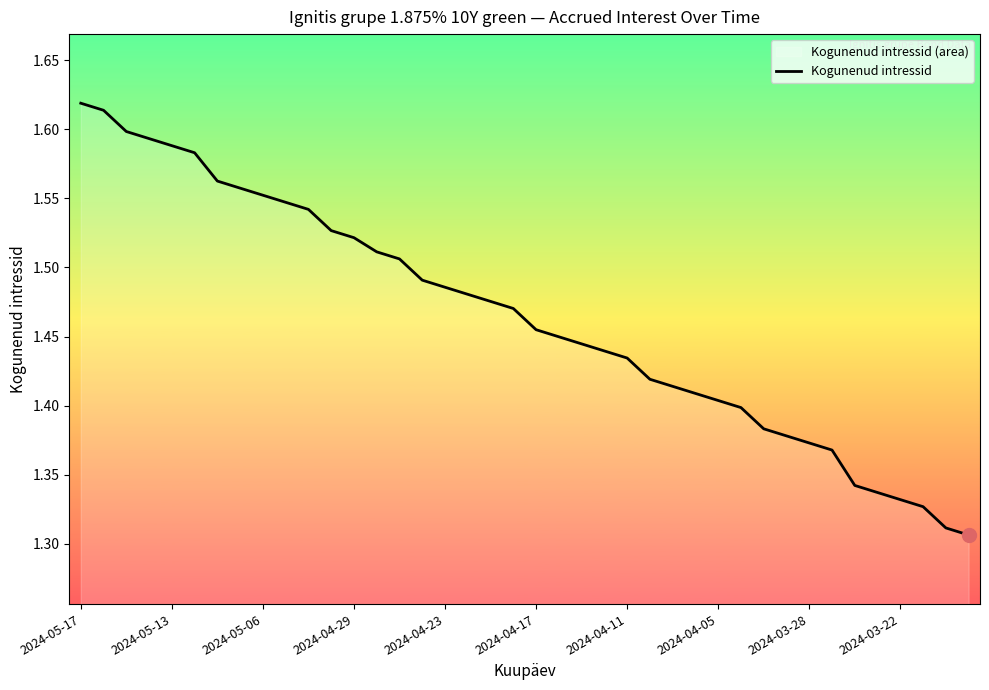

How many distinct data groups are displayed?

1